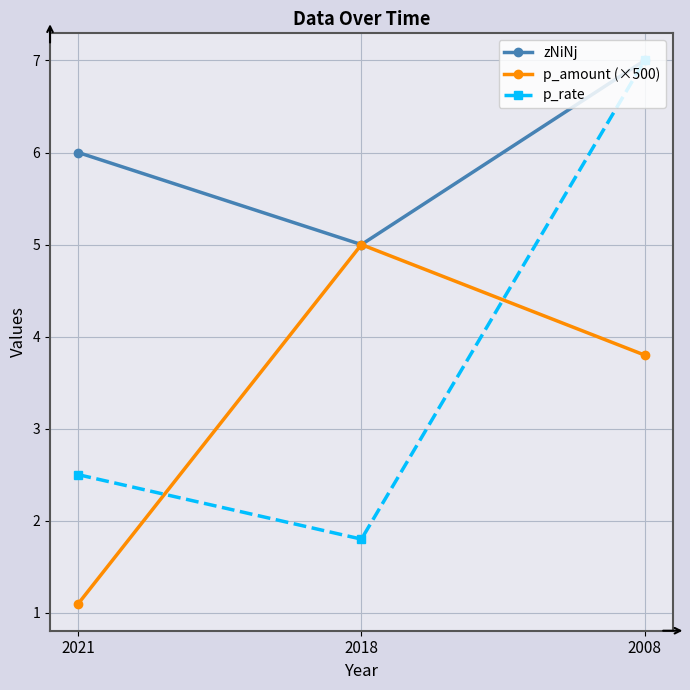

Reading left to right, what are all the values shown in this chart?

zNiNj: 6.0	5.0	7.0
p_amount (×500): 1.1	5.0	3.8
p_rate: 2.5	1.8	7.0